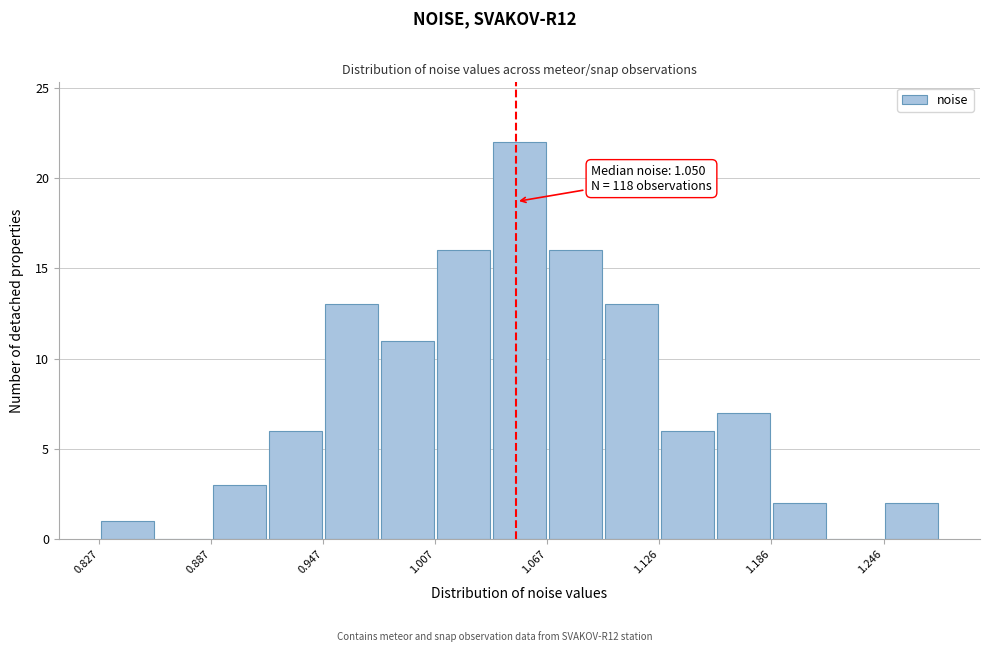

Around what value on the x-axis is the tallest bar? Give the approximate position of its centre, as read against the axis.

1.05